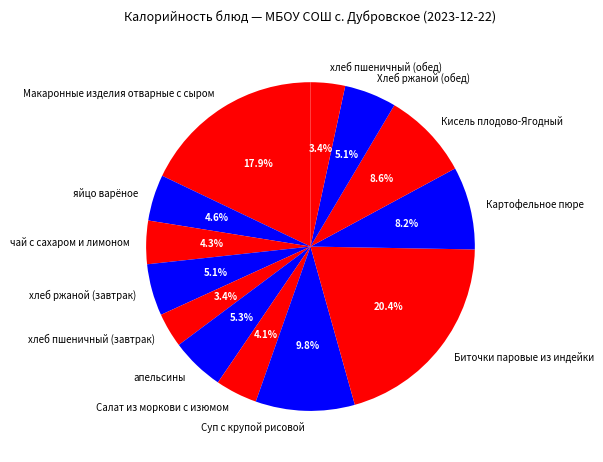

What is the ratio of the value at Макаронные изделия отварные с сыром to the value at апельсины?

3.4